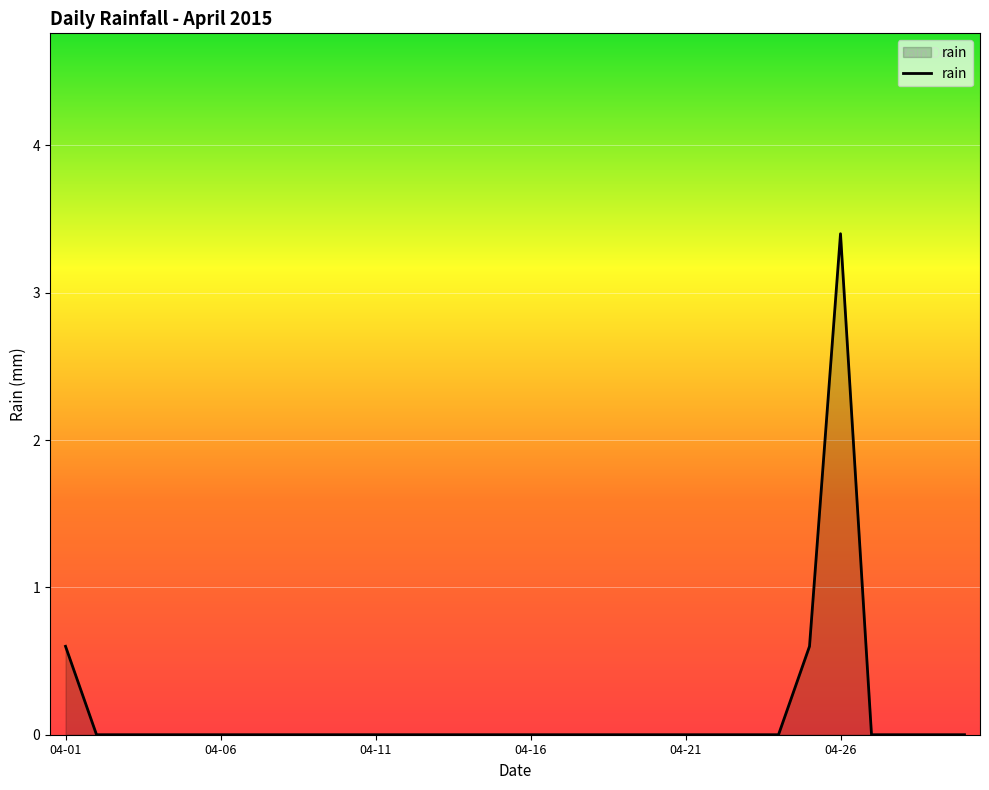

What is the difference between the maximum and minimum values?

3.4